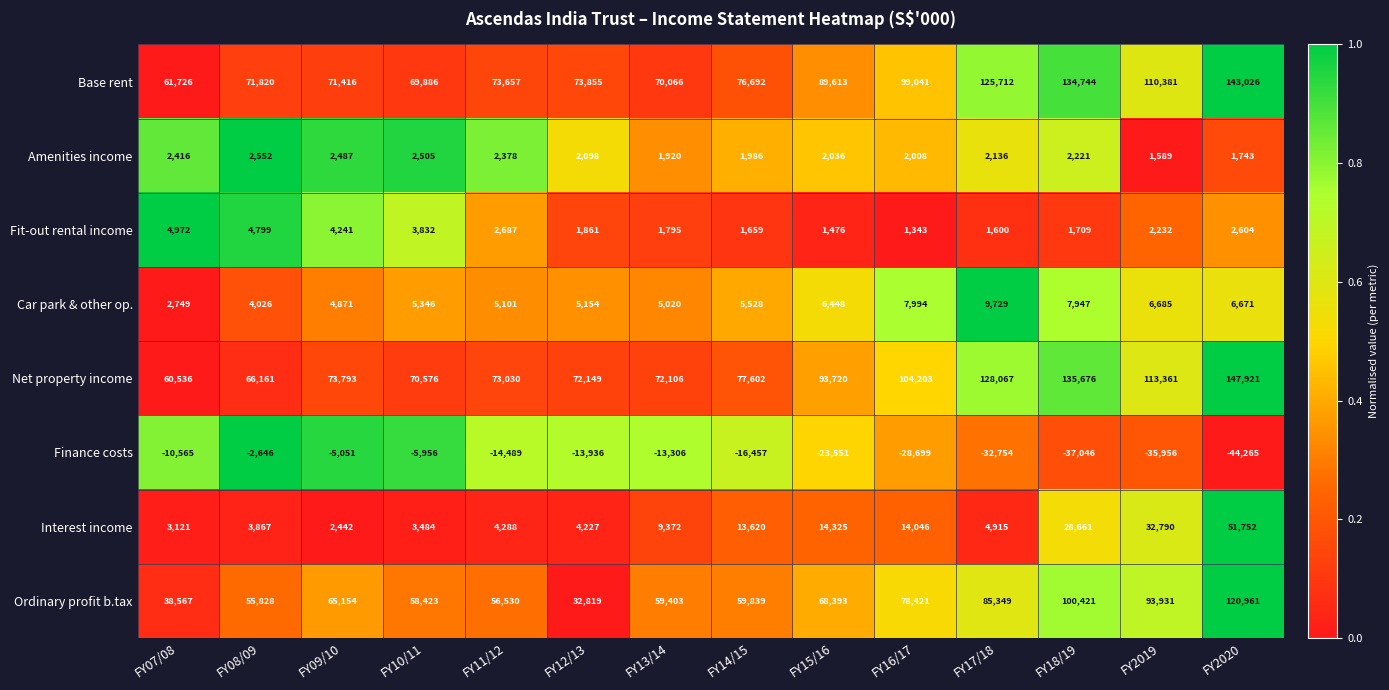

What is the sum of all Ordinary profit b.tax values?

974039